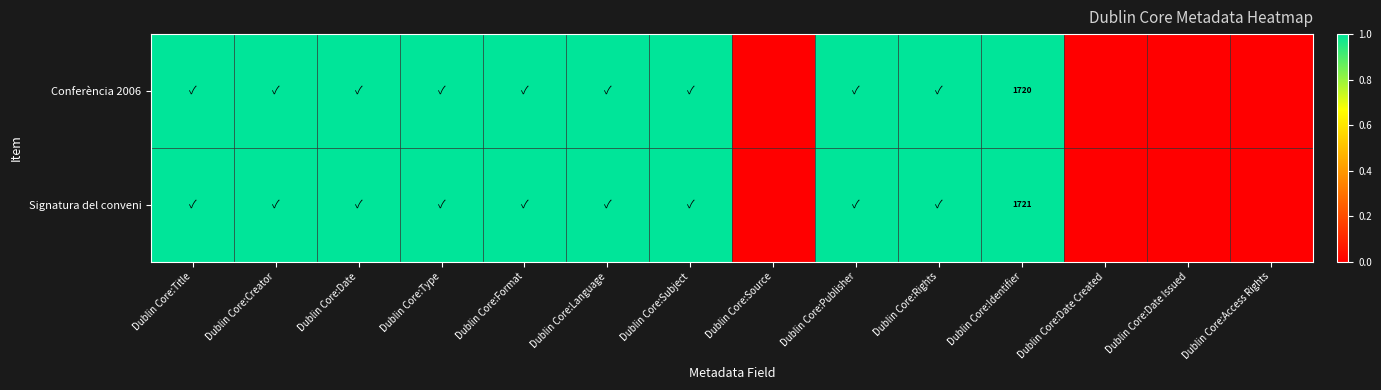

Is the value of Signatura del conveni at Dublin Core:Format greater than the value of Conferència 2006 at Dublin Core:Access Rights?

Yes